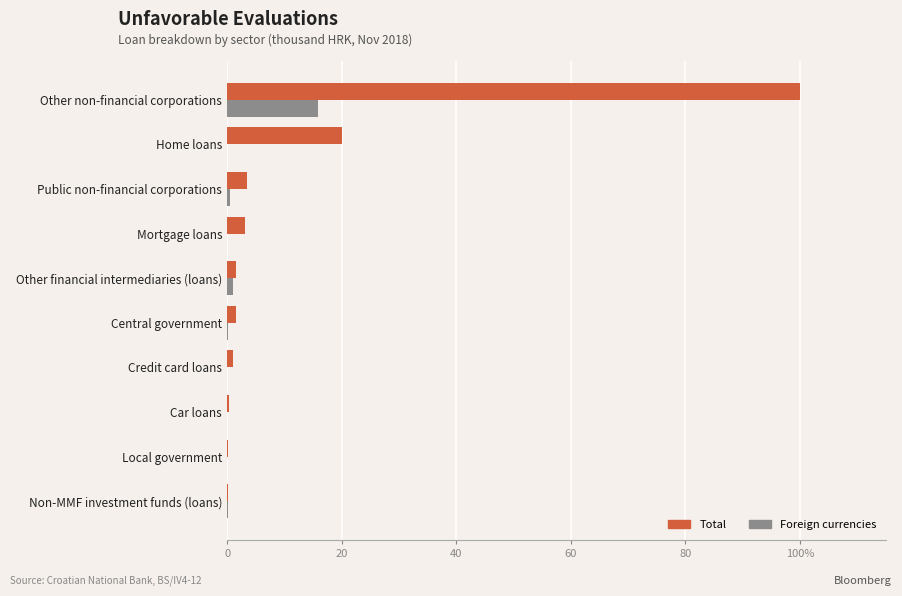

Rank the series by their maximum value, from lowest to highest.

Foreign currencies, Total